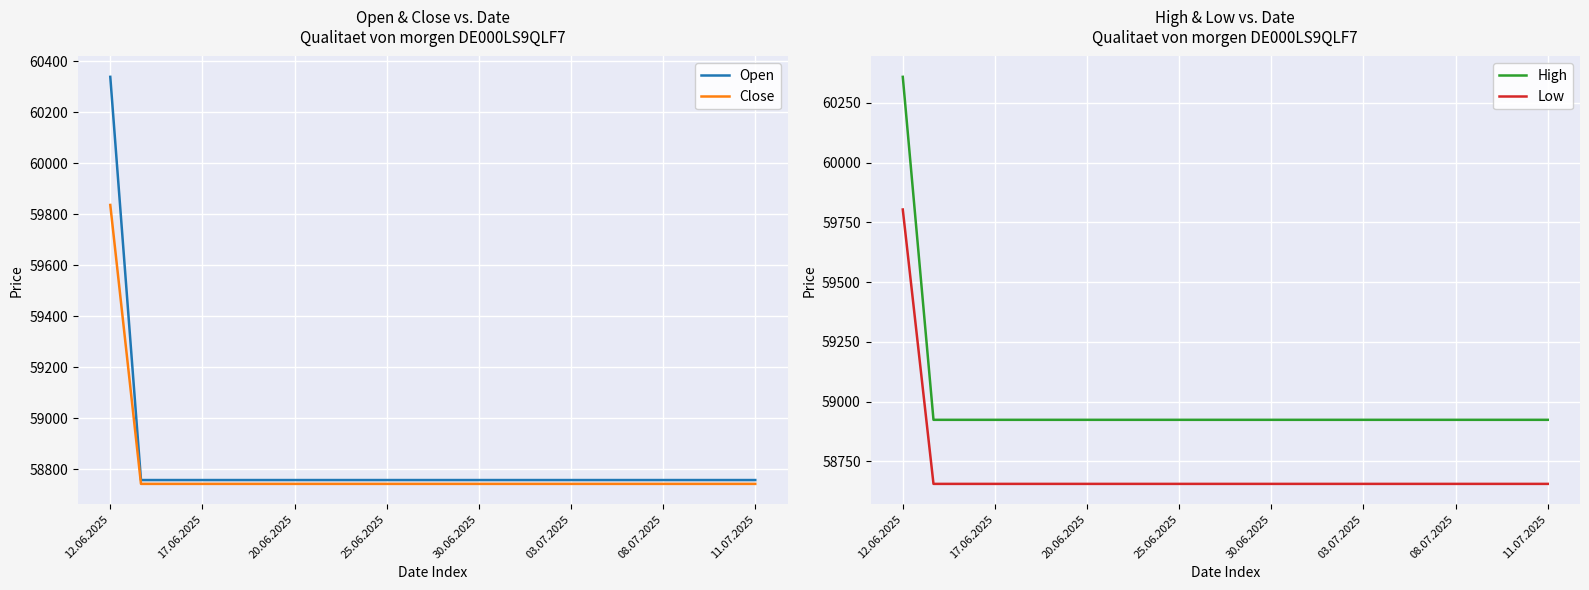

Is the value of Open at 17.06.2025 greater than the value of Close at 12.06.2025?

No